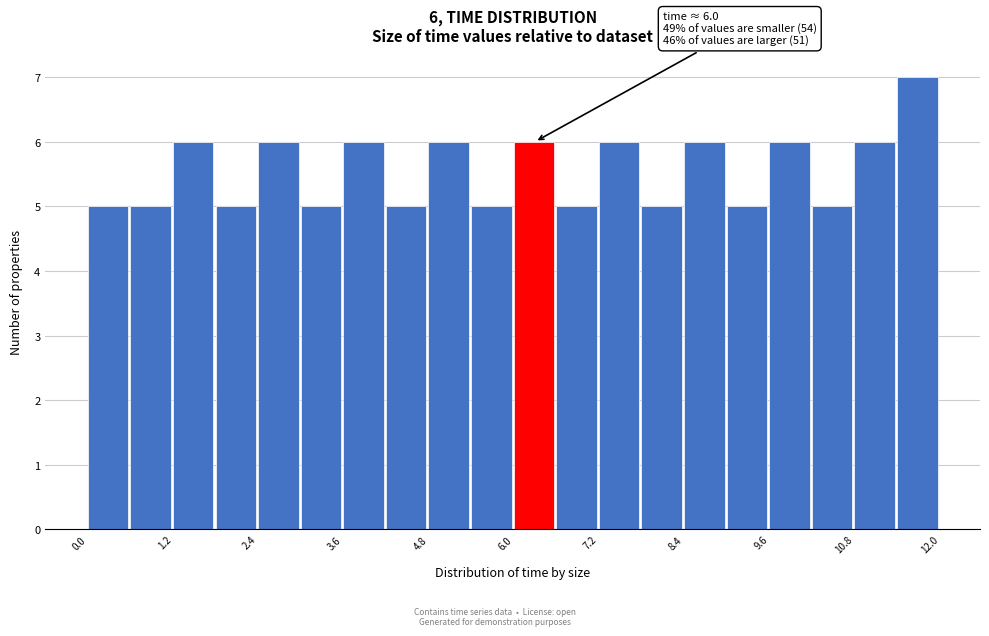

Around what value on the x-axis is the tallest bar? Give the approximate position of its centre, as read against the axis.

11.6